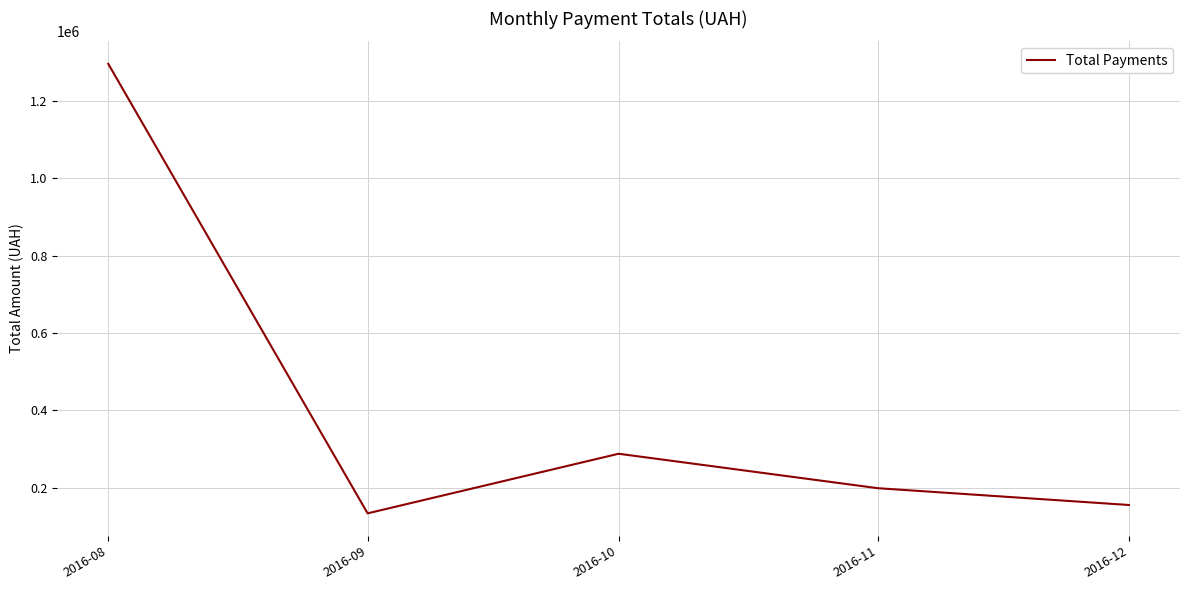

At which label is the value closest to 714922?

2016-10